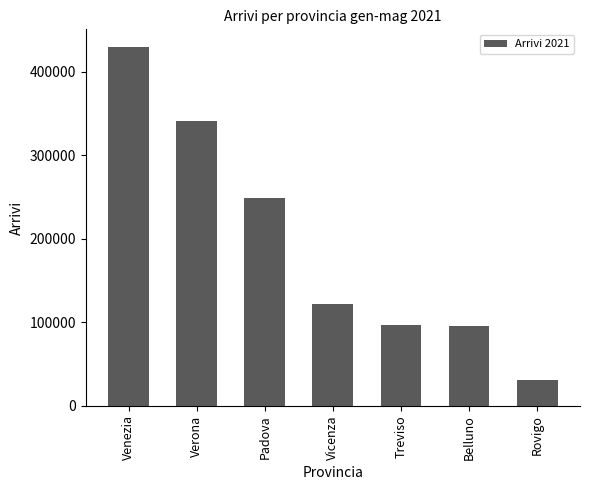

The value at Verona is 549005. True or false?

False